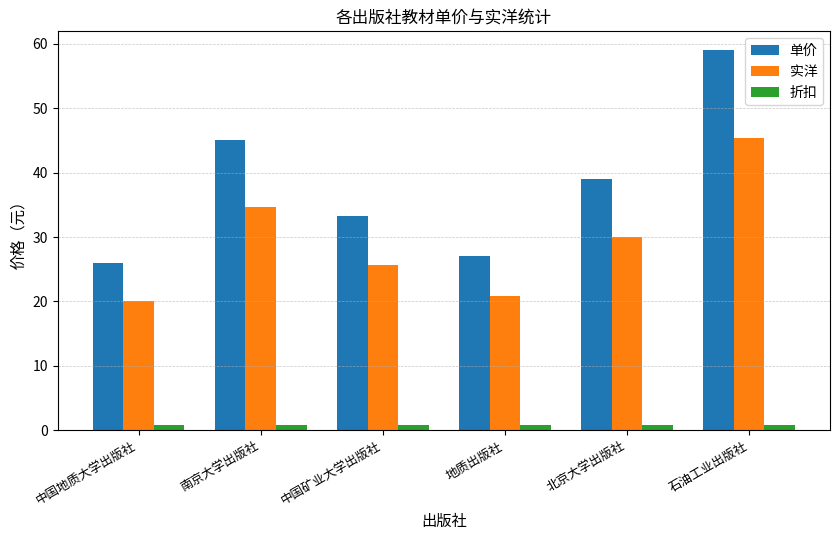

Which series has the largest total across all categories?

单价